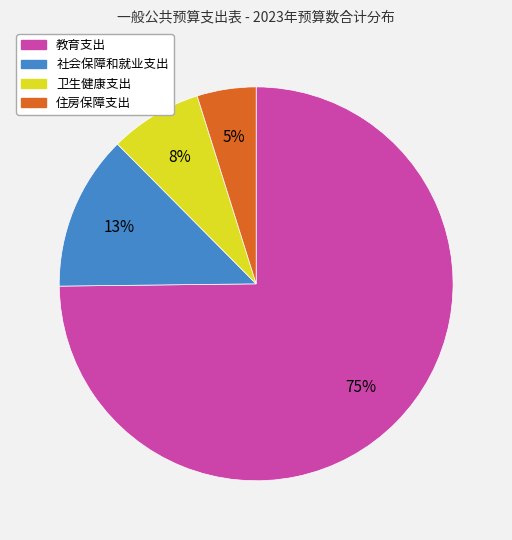

How many slices are in this pie chart?

4